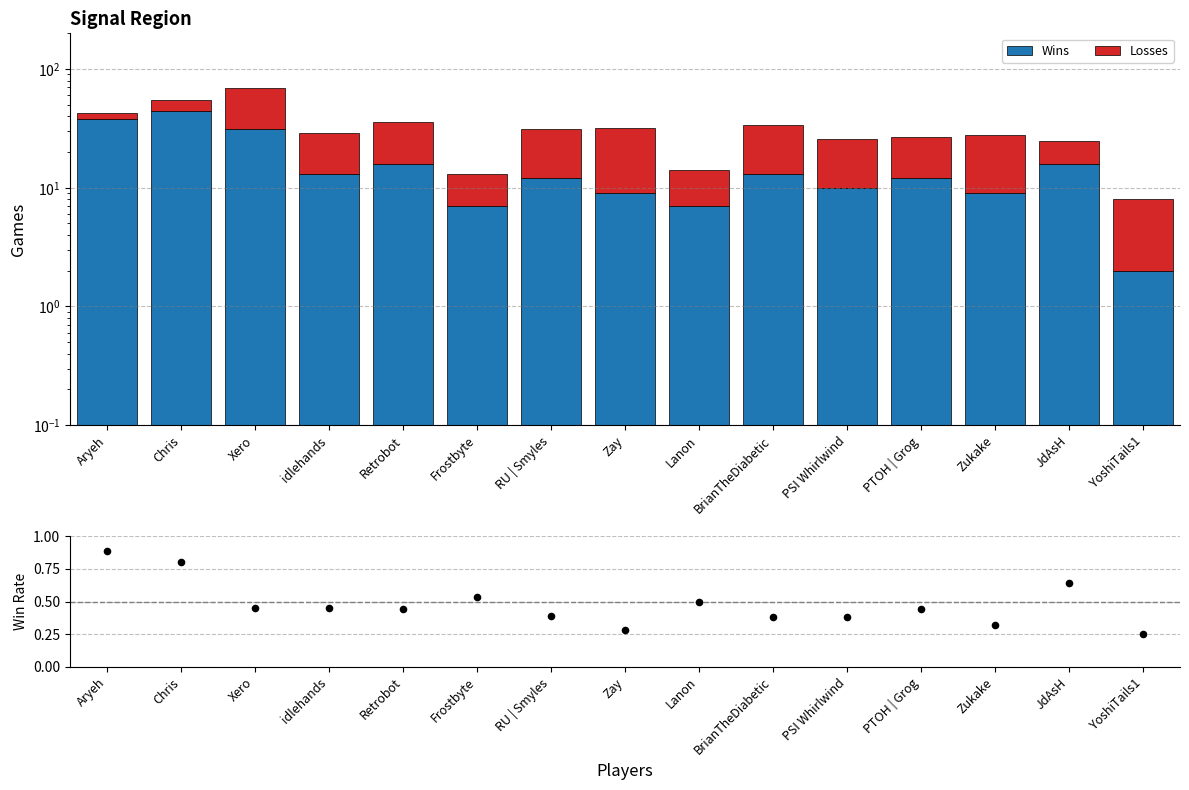

Which series has the largest Y range (max minus min)?

Wins